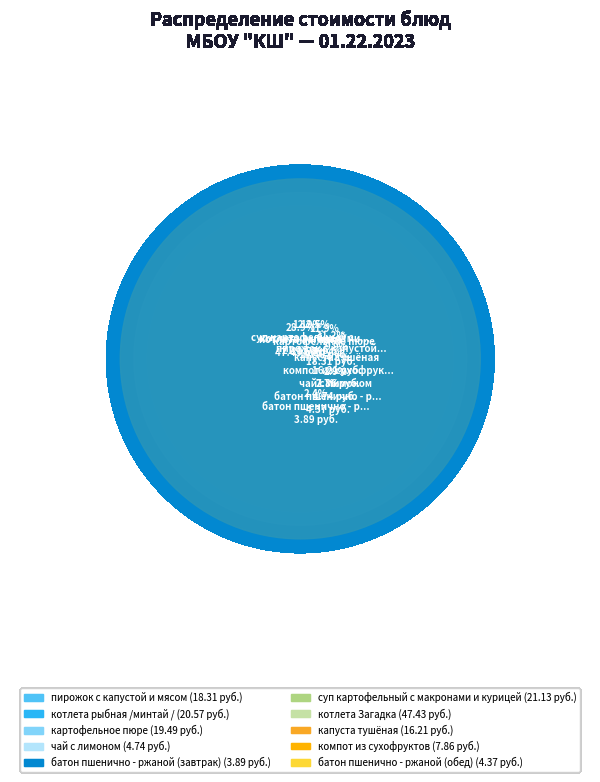

The батон пшенично - ржаной (завтрак) slice represents 2% of the pie. True or false?

True